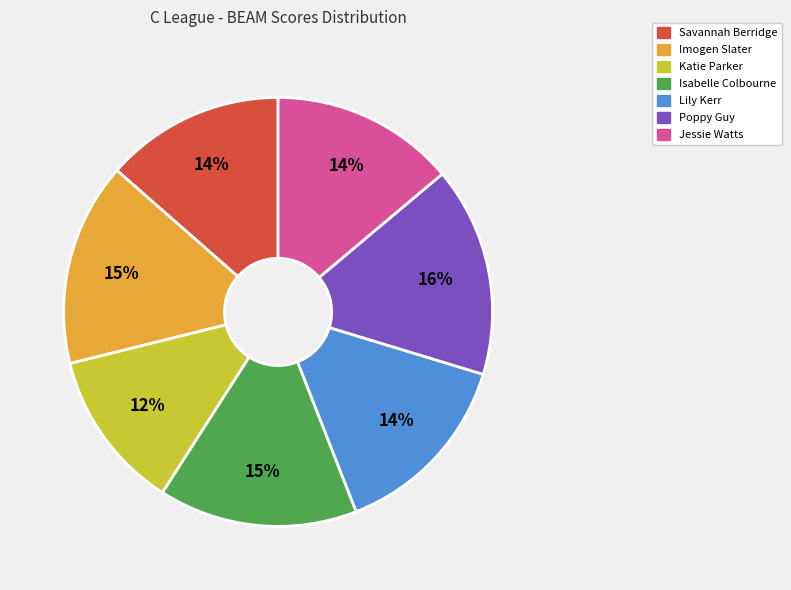

Between Poppy Guy and Lily Kerr, which is larger?

Poppy Guy